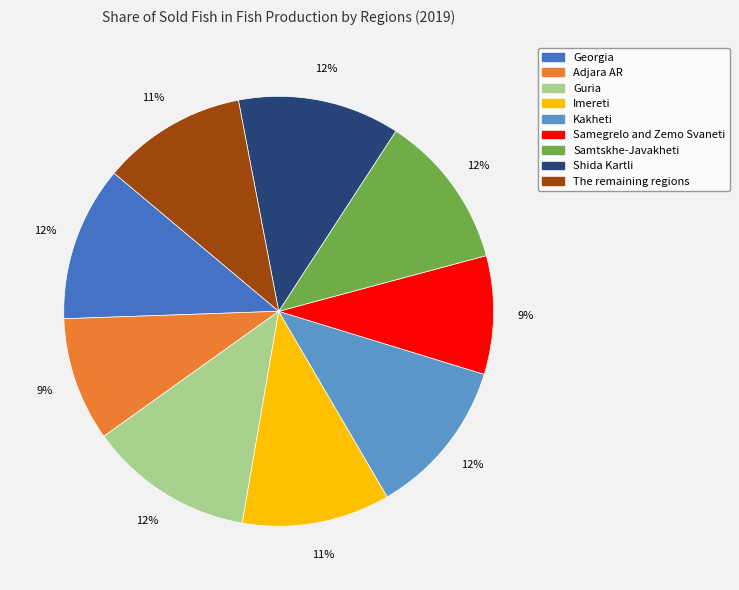

How many slices are in this pie chart?

9